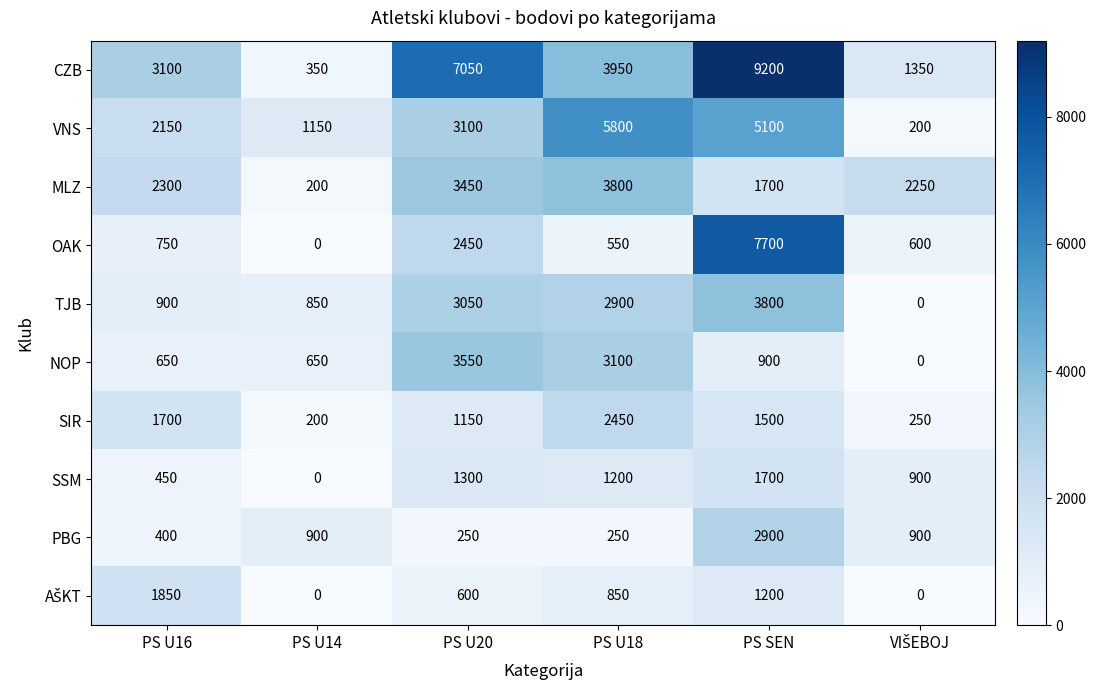

Which series has the largest range (max minus min)?

CZB